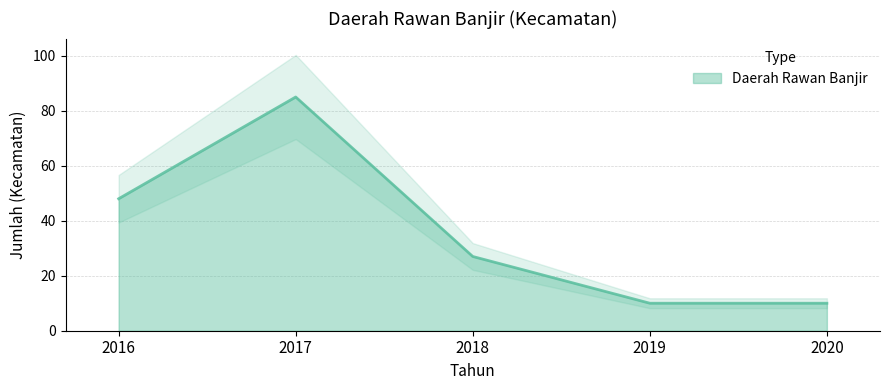

Reading left to right, list all the values displayed in this chart.

48	85	27	10	10